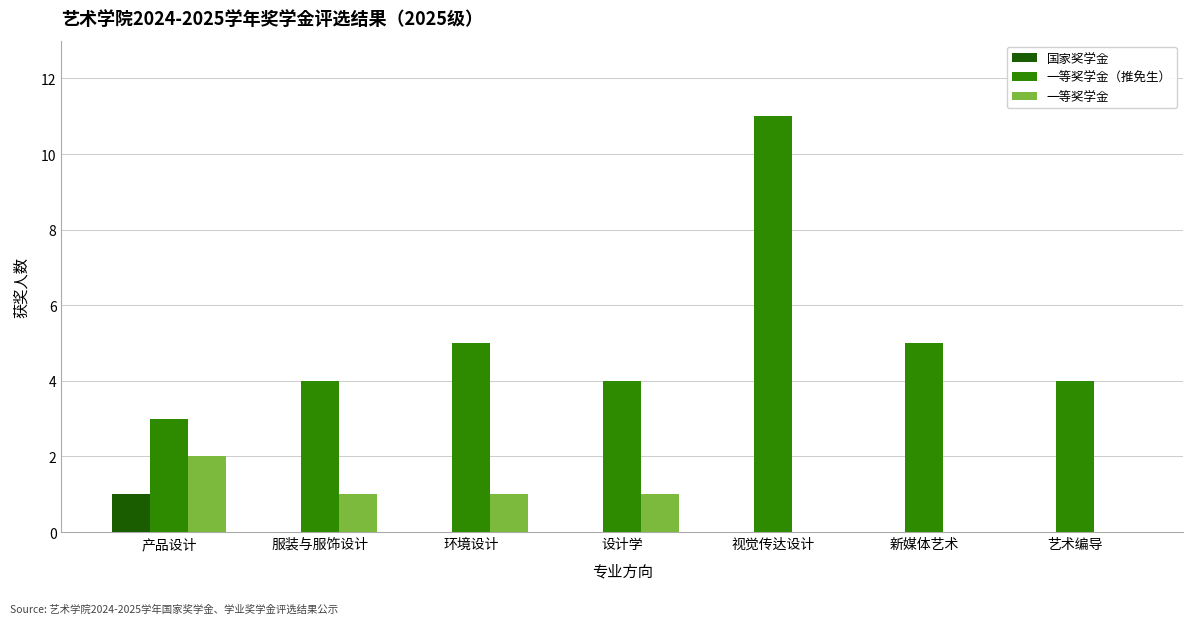

What is the sum of all 一等奖学金（推免生） values?

36